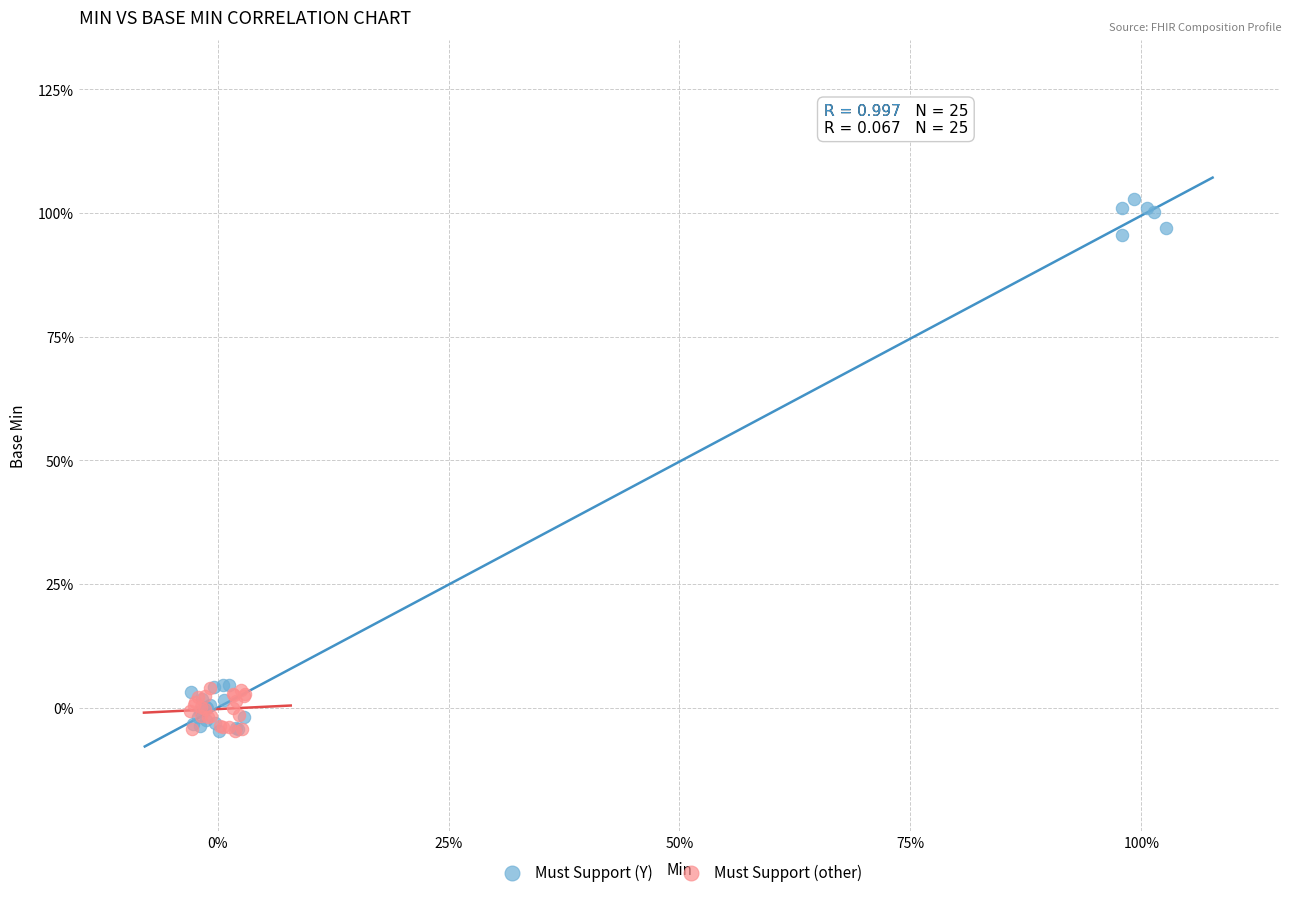

Which series contains the highest Y value?

Must Support (Y)